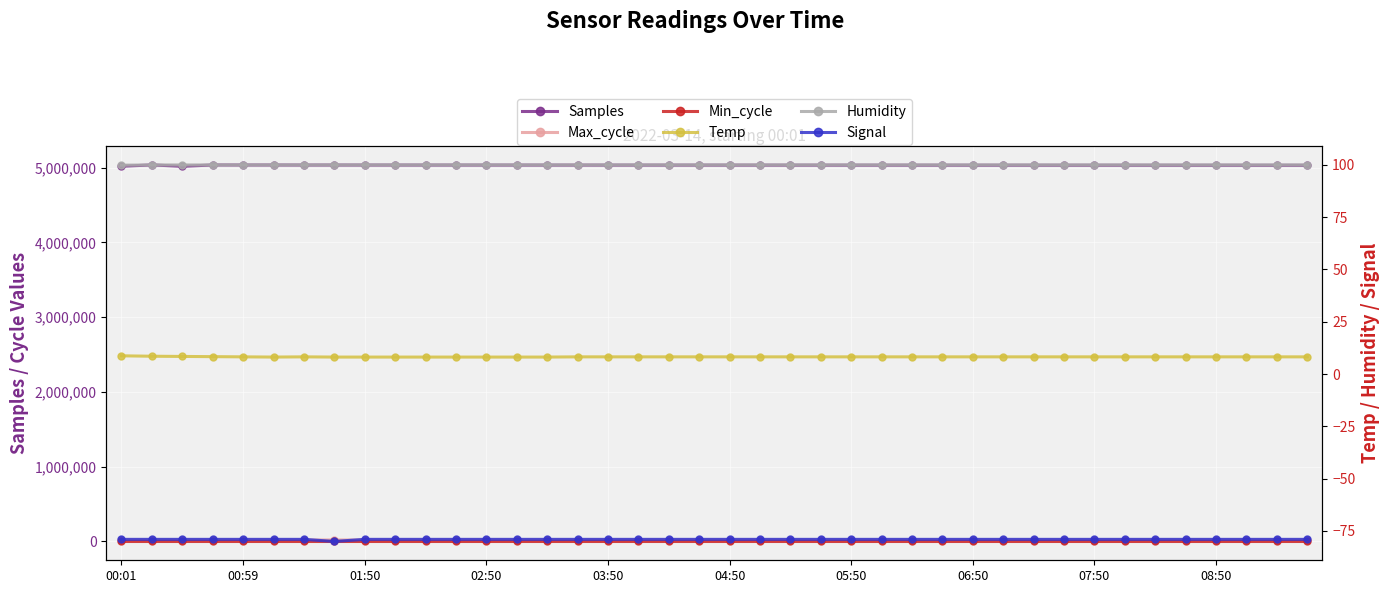

Is this an area chart (filled region under the line)?

No